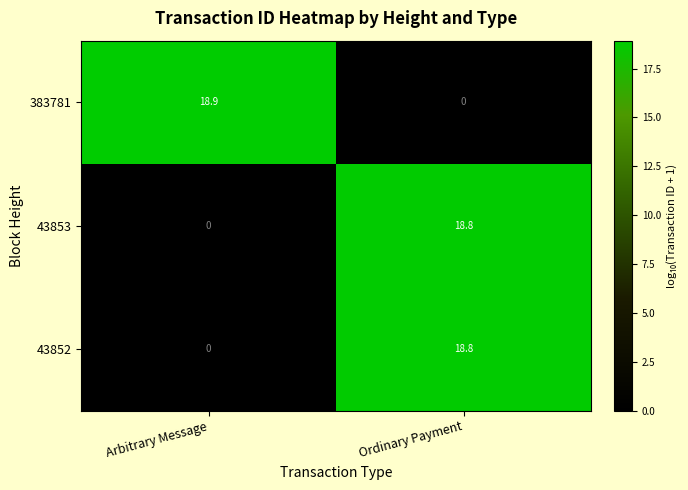

How many distinct data groups are displayed?

3